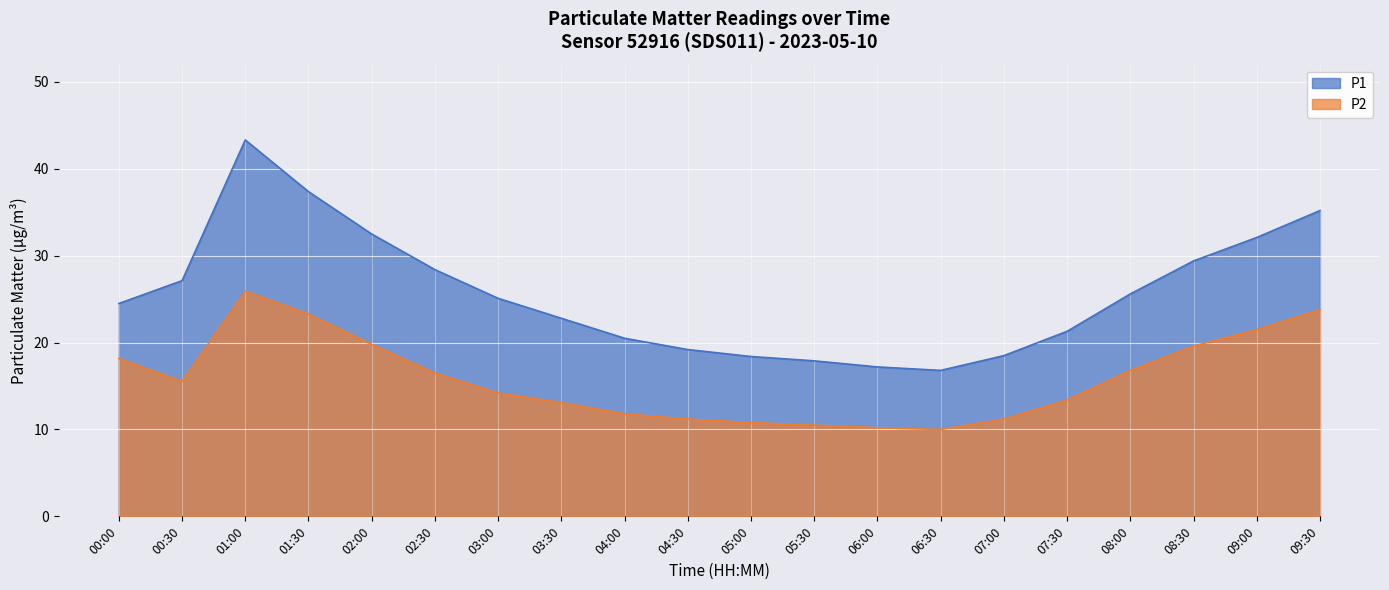

Reading left to right, transcribe all the data shown in this chart.

P1: 24.5	27.1	43.3	37.4	32.5	28.4	25.1	22.8	20.5	19.2	18.4	17.9	17.2	16.8	18.5	21.3	25.6	29.4	32.1	35.2
P2: 18.2	15.6	25.9	23.3	19.8	16.5	14.2	13.1	11.8	11.2	10.8	10.5	10.2	10.0	11.2	13.4	16.8	19.6	21.5	23.8